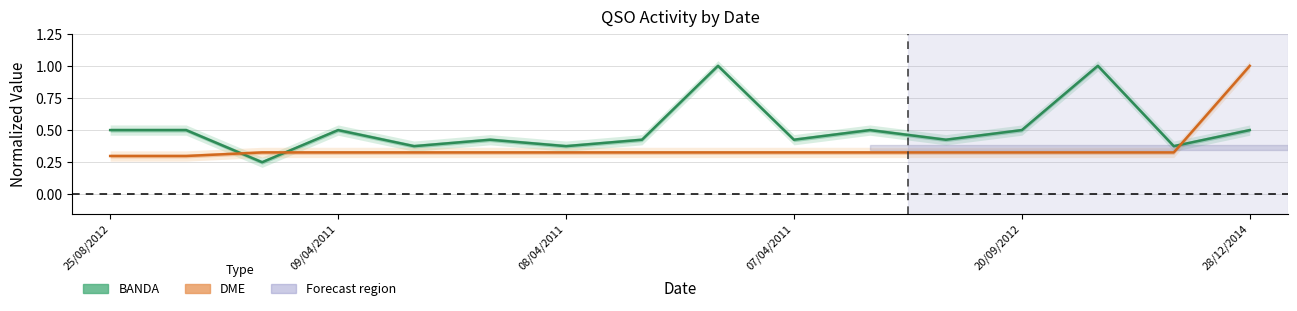

How many lines are shown in the chart?

2